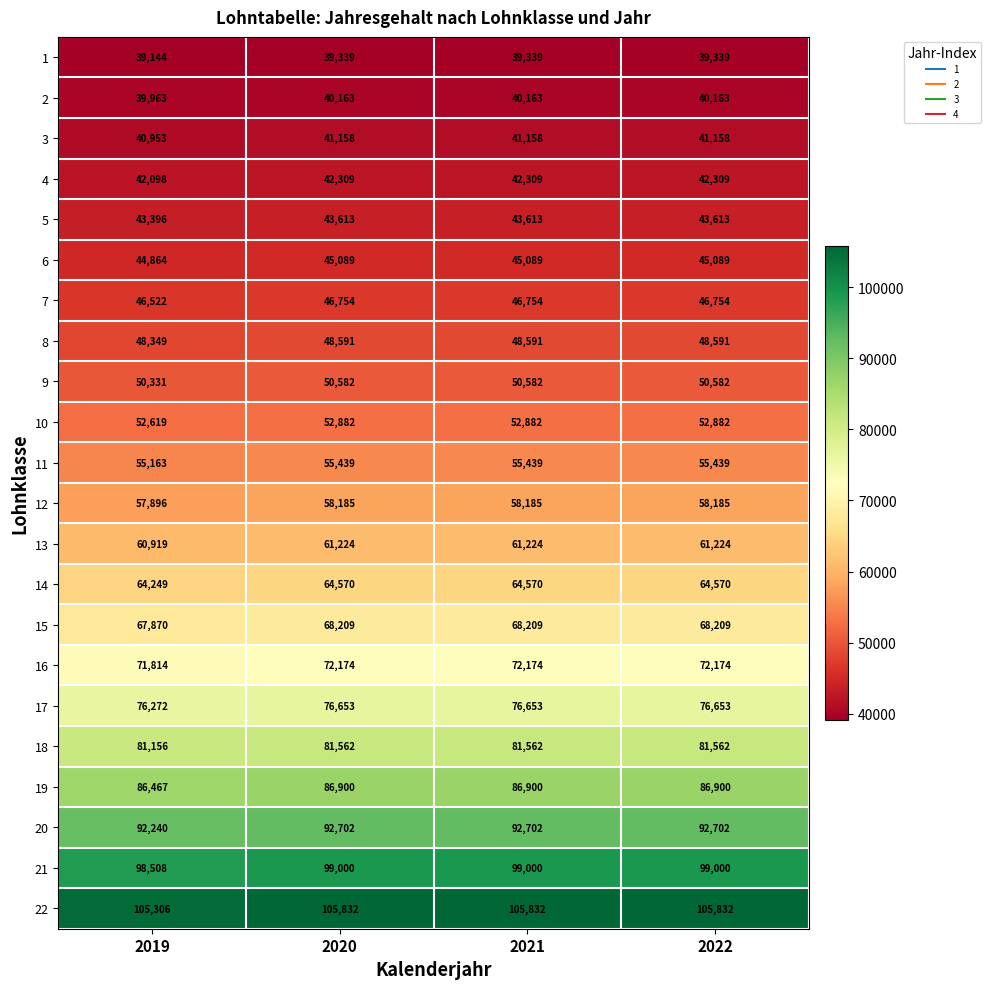

At how many categories does at least one series exceed 88951?

4